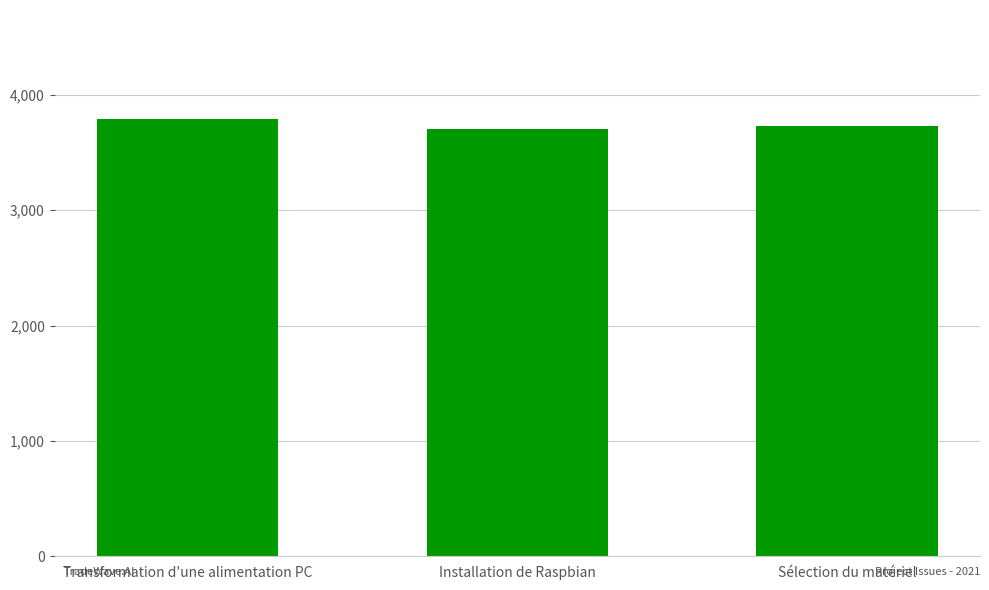

What is the difference between the maximum and minimum values?

88